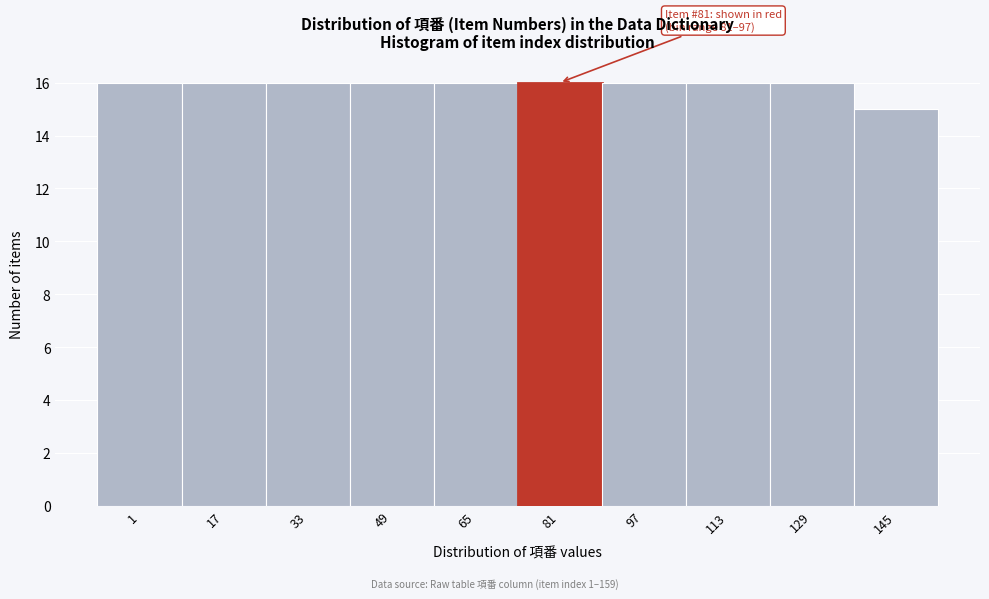

Reading right to left, transcribe all the data shown in this chart.

15	16	16	16	16	16	16	16	16	16